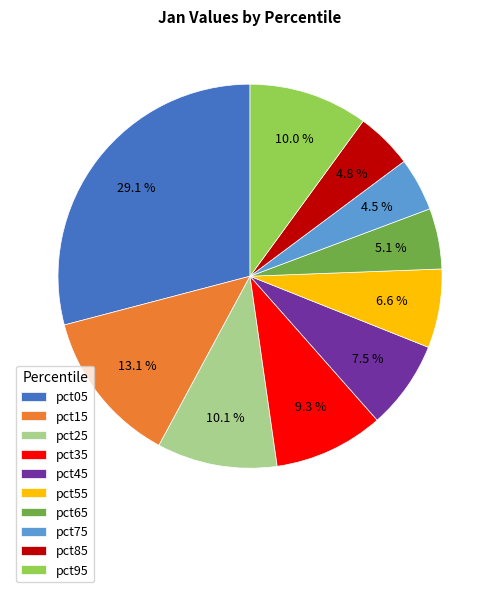

To the nearest percent, what is the average slice percentage?

10%